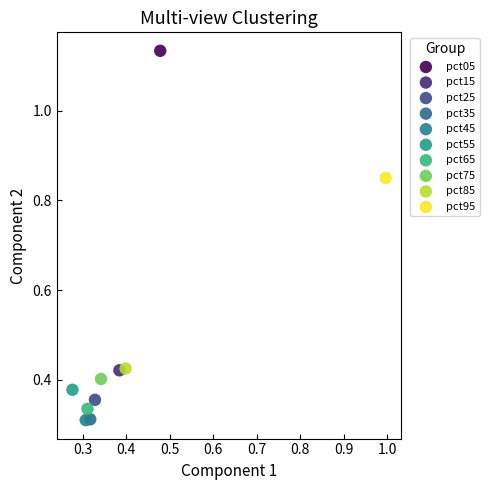

What are all the series names shown in the legend?

pct05, pct15, pct25, pct35, pct45, pct55, pct65, pct75, pct85, pct95